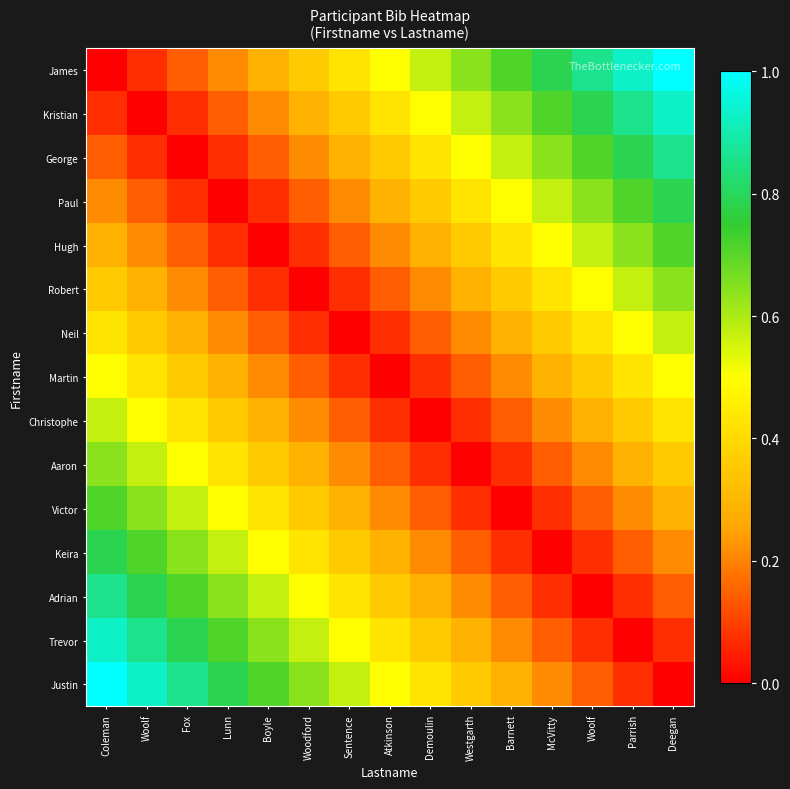

Rank the series at Boyle from lowest to highest value.

Hugh, Paul, Robert, George, Neil, Kristian, Martin, James, Christophe, Aaron, Victor, Keira, Adrian, Trevor, Justin